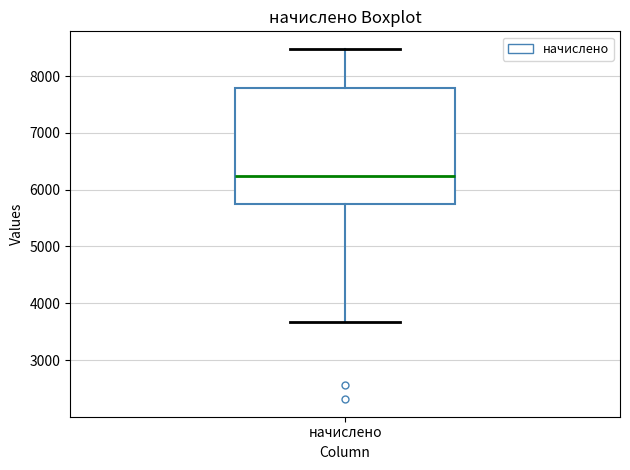

Read this box plot against the y-axis: the position of the median line, the range covered by the box, and the ends of both whiskers. The values are not printed on the chart, so give them approximately, as read against the axis.

median 6200, box 5700 to 7800, whiskers 3700 to 8500